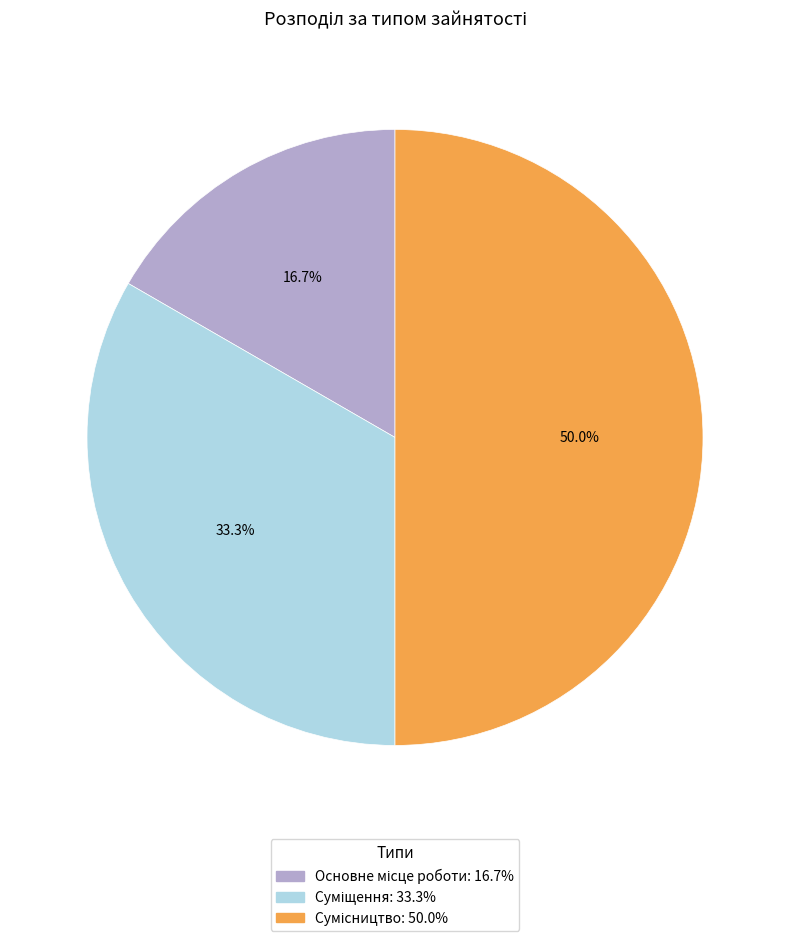

Rank the categories by value from highest to lowest.

Сумісництво, Суміщення, Основне місце роботи